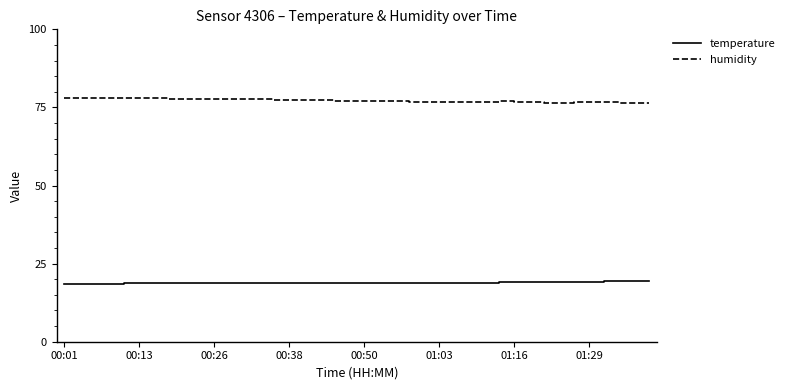

Rank the series by their maximum value, from lowest to highest.

temperature, humidity